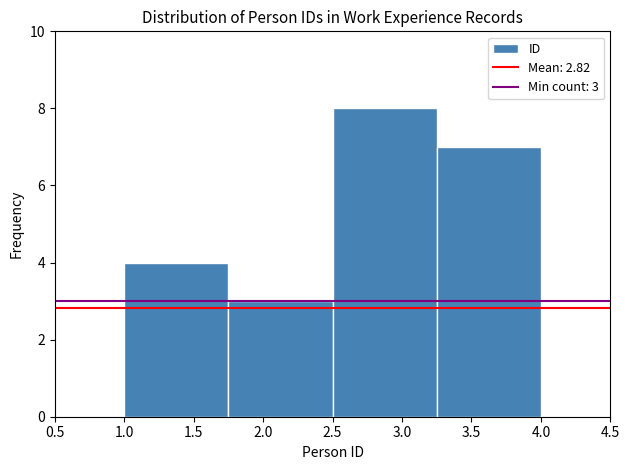

Over which range of the x-axis is the bar tallest?

2.50 to 3.25